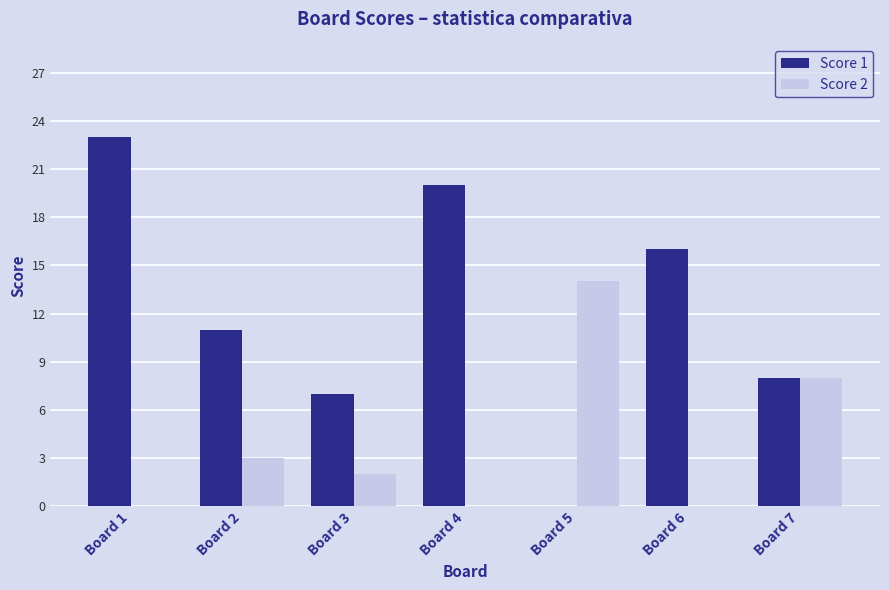

What is the average value of the Score 2 series?

4